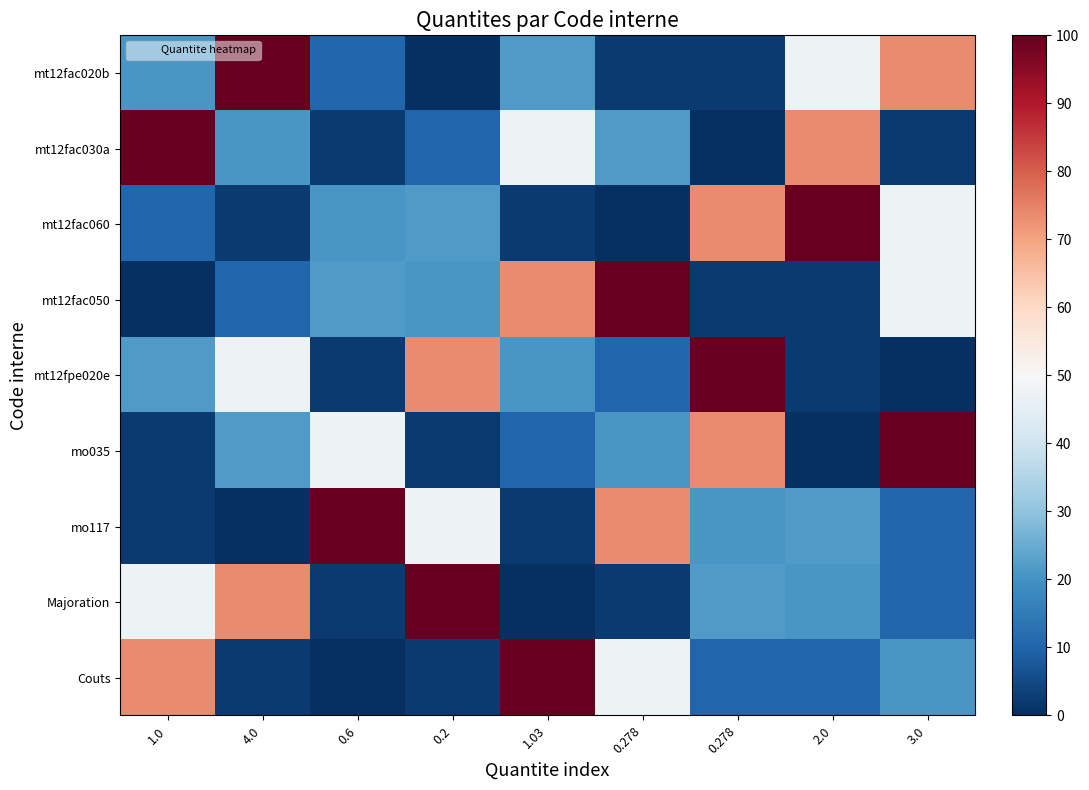

How many distinct data groups are displayed?

9